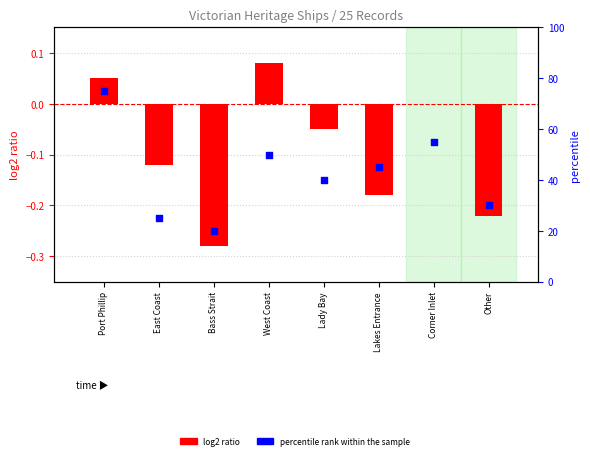

Which series has the largest Y range (max minus min)?

percentile rank within the sample